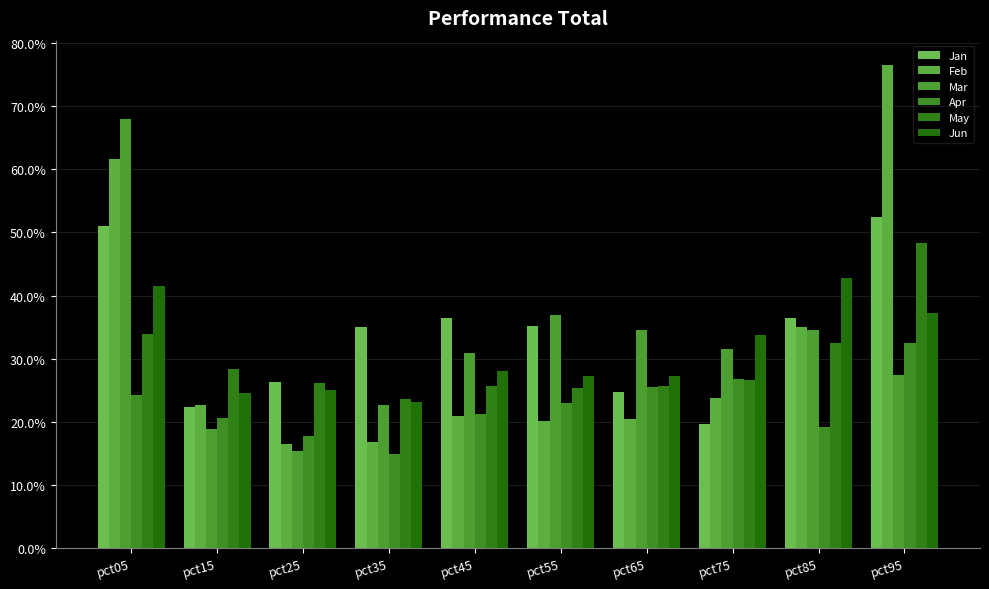

Which series has the widest spread of values?

Feb